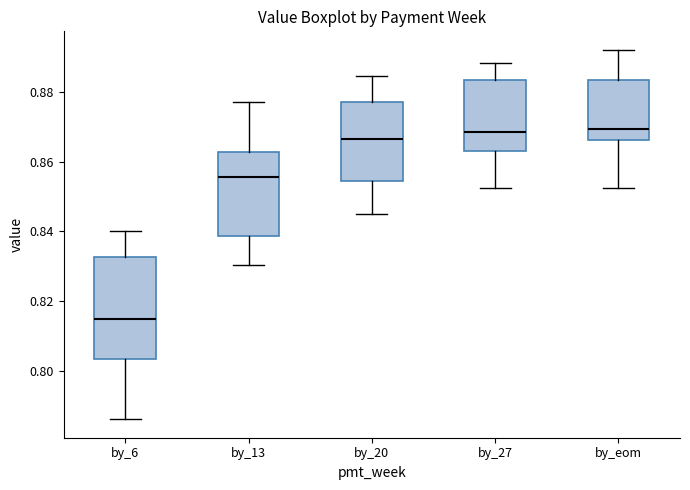

Reading left to right, read every box against the y-axis: the position of its median line, the range the box covers, and the ends of its whiskers. The values are not printed on the chart, so give them approximately, as read against the axis.

by_6: median 0.814, box 0.804 to 0.832, whiskers 0.786 to 0.840
by_13: median 0.856, box 0.838 to 0.862, whiskers 0.830 to 0.878
by_20: median 0.866, box 0.854 to 0.878, whiskers 0.846 to 0.884
by_27: median 0.868, box 0.864 to 0.884, whiskers 0.852 to 0.888
by_eom: median 0.870, box 0.866 to 0.884, whiskers 0.852 to 0.892